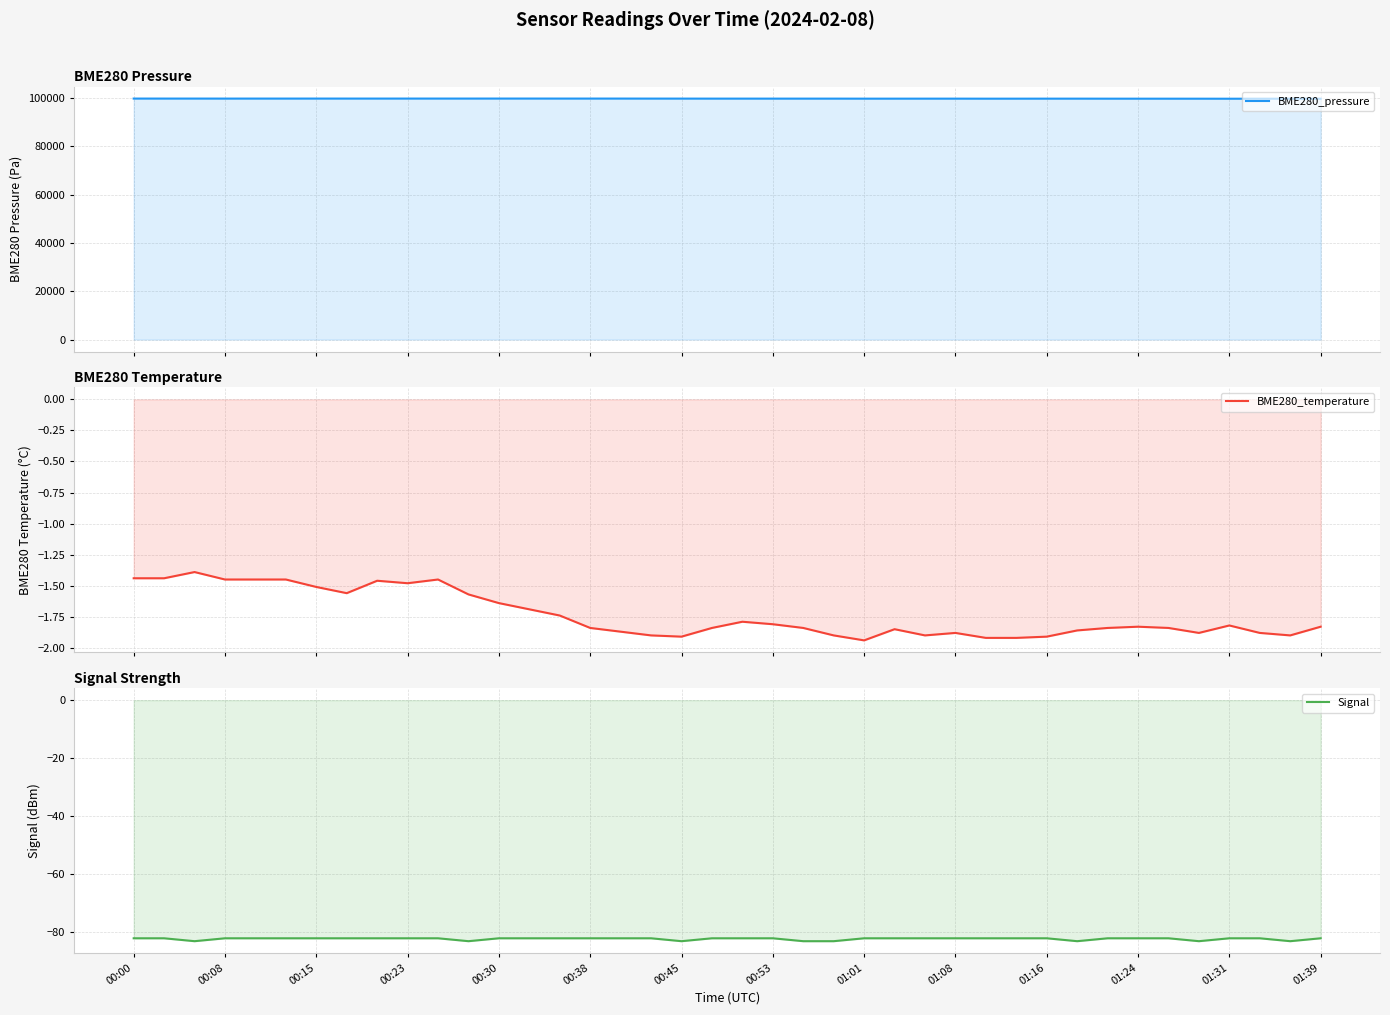

How many interior local valleys does the BME280_pressure series have?

10